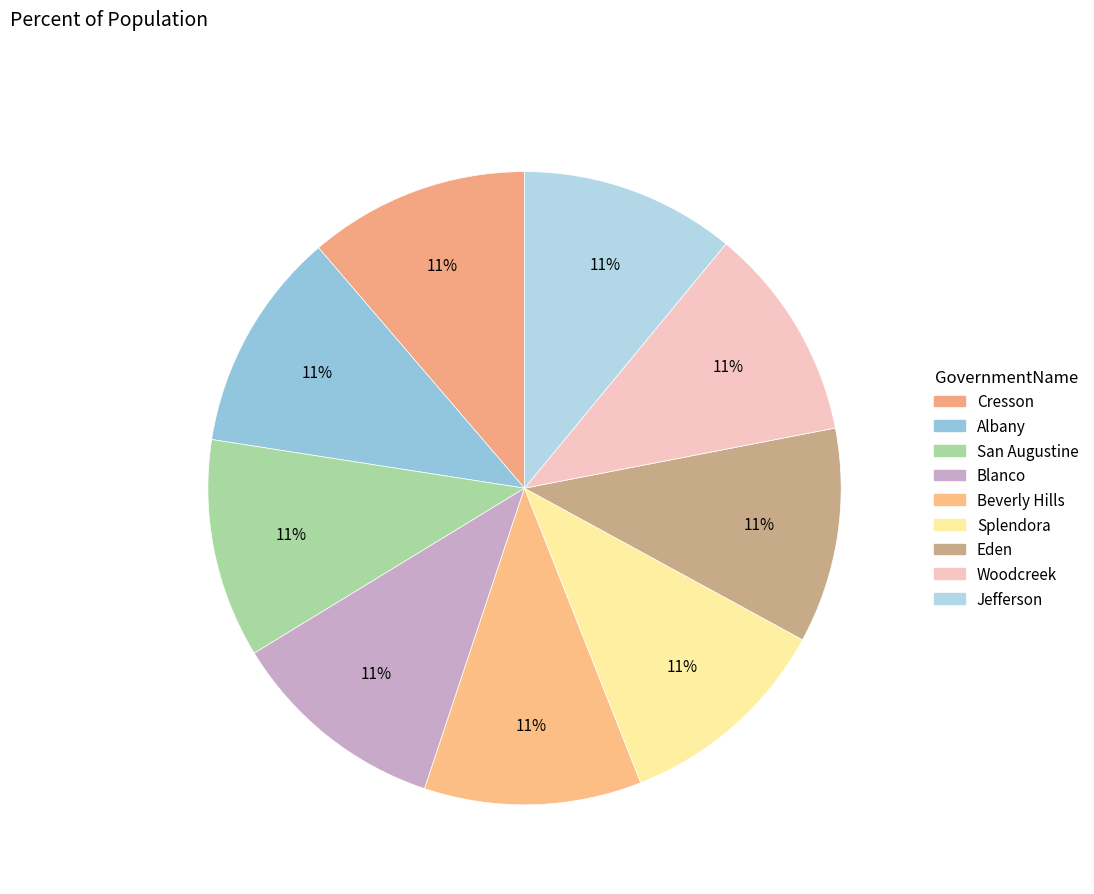

How many segments does this pie chart have?

9